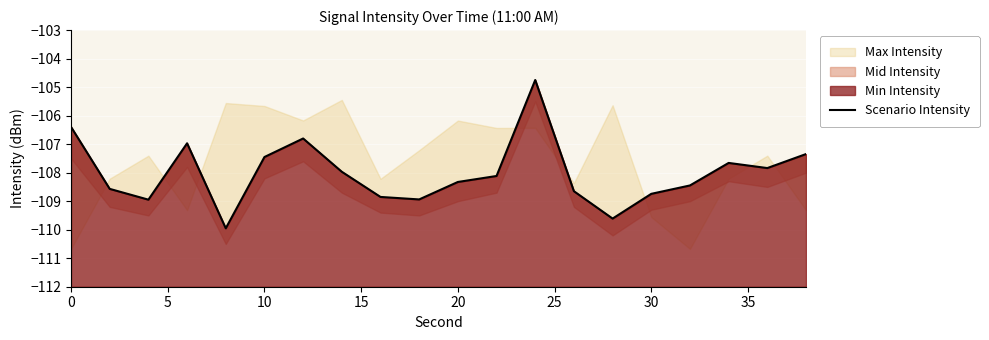

How many points are lower than both their immediate neighbors (excluding endpoints)?

5